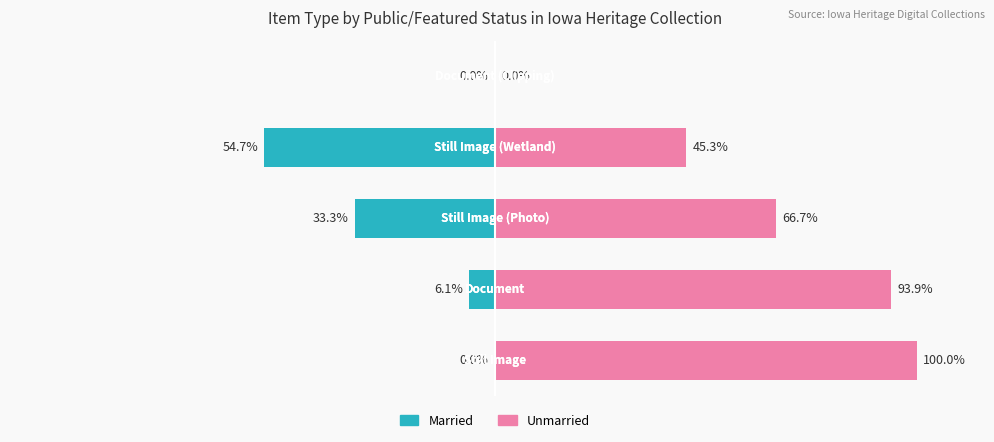

Is the value of Married at 2 greater than the value of Unmarried at 1?

No